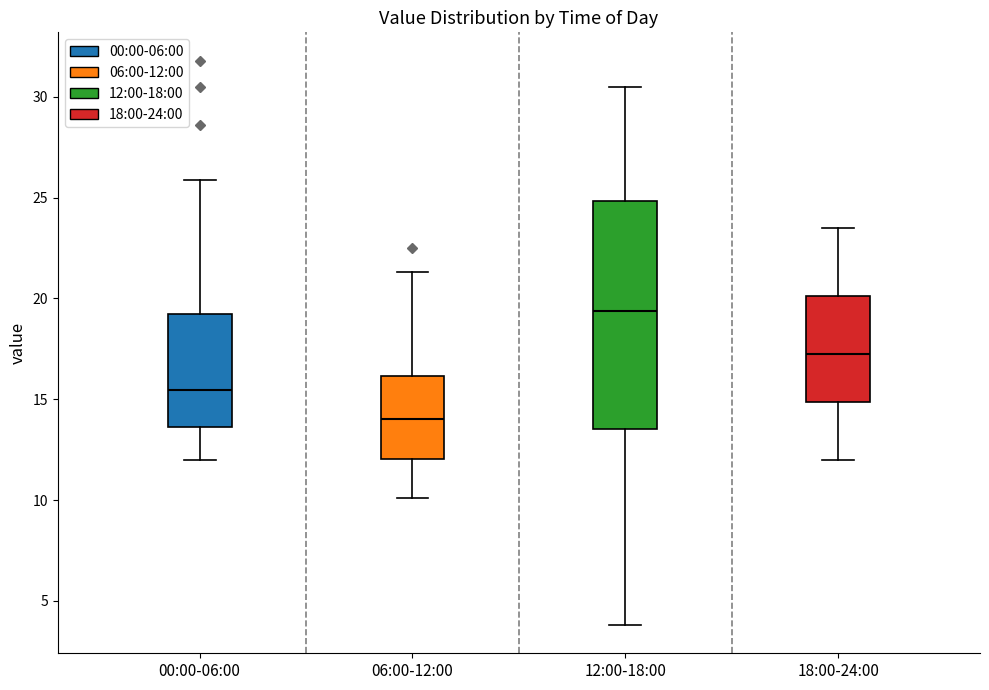

Where is the upper edge of the box for 12:00-18:00 on the y-axis? The values are not printed on the chart, so give them approximately, as read against the axis.

25.0